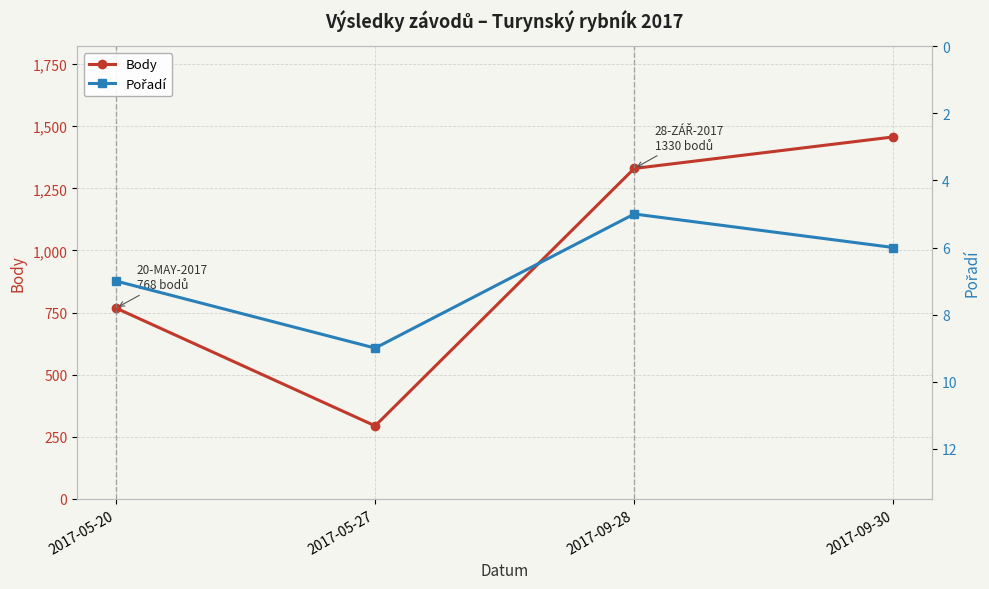

Rank the series at 2017-09-30 from lowest to highest value.

Pořadí, Body